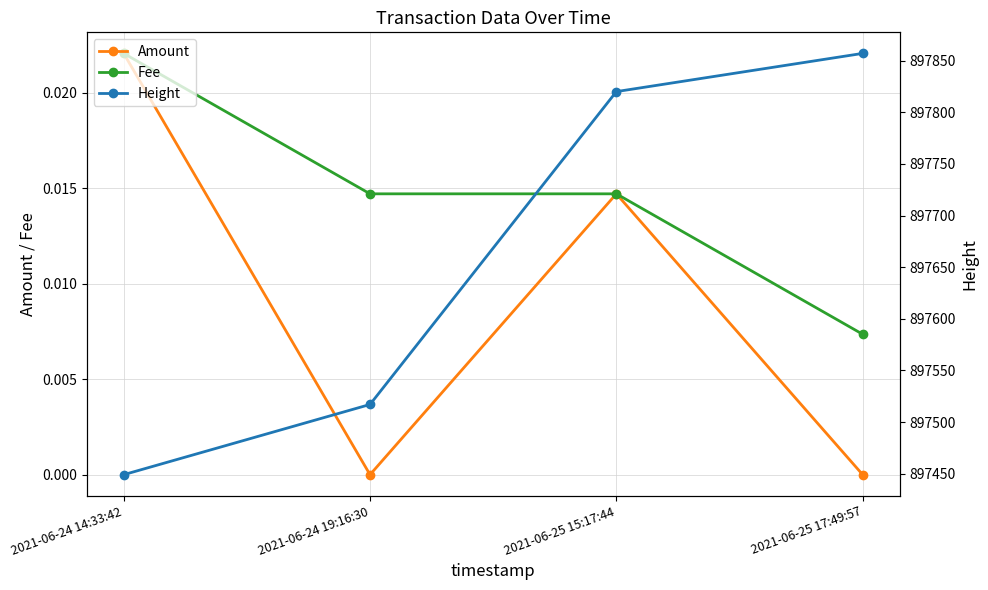

True or false: Amount and Height intersect in this chart.

False